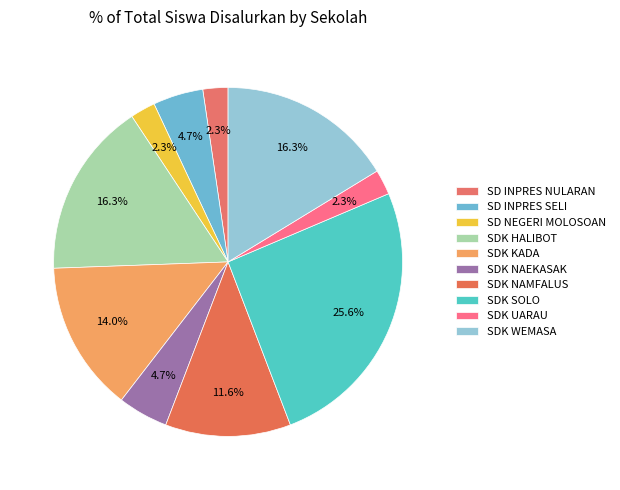

How many segments does this pie chart have?

10